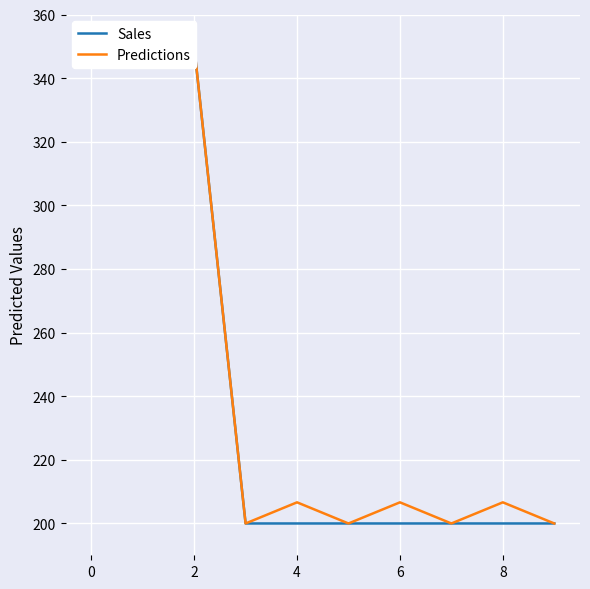

How many series are shown in this chart?

2